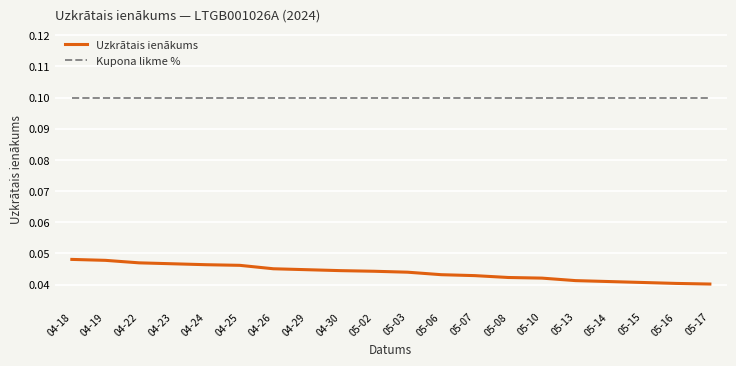

Between 04-23 and 05-02, which series saw the biggest shift?

Uzkrātais ienākums